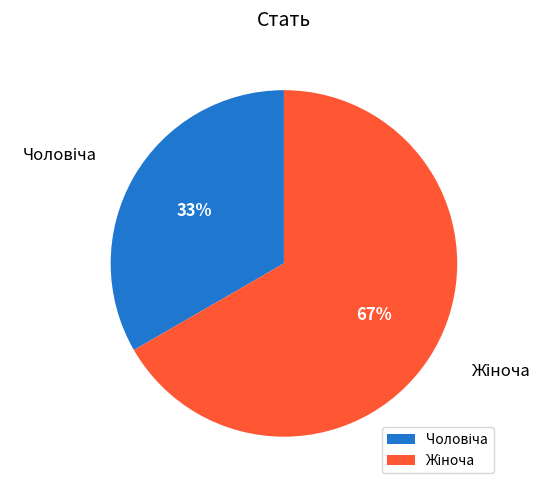

To the nearest percent, what is the average slice percentage?

50%